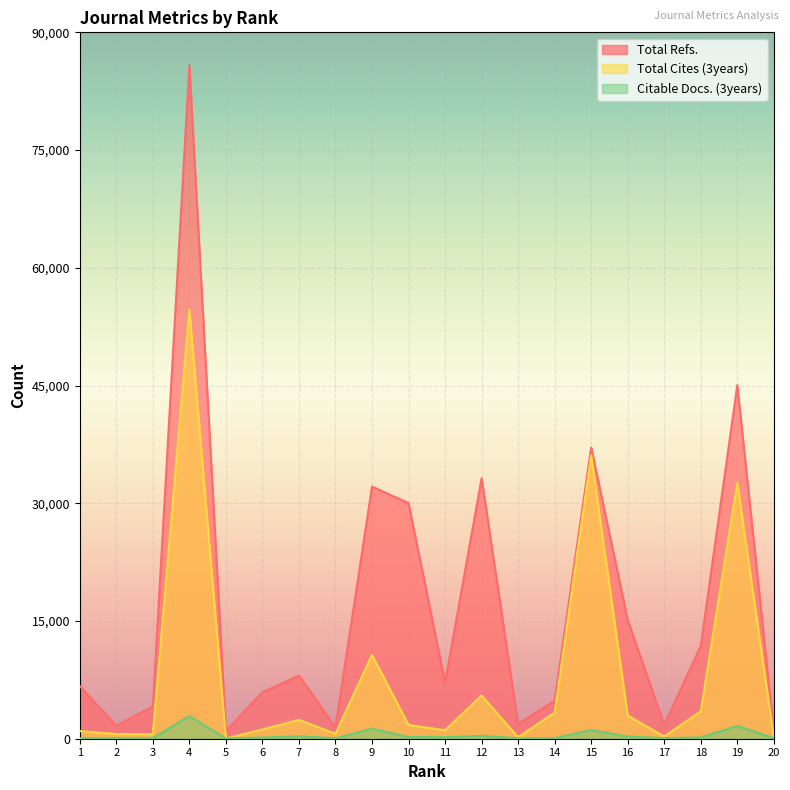

What is the sum of the Citable Docs. (3years) values at 8 and 11?

235